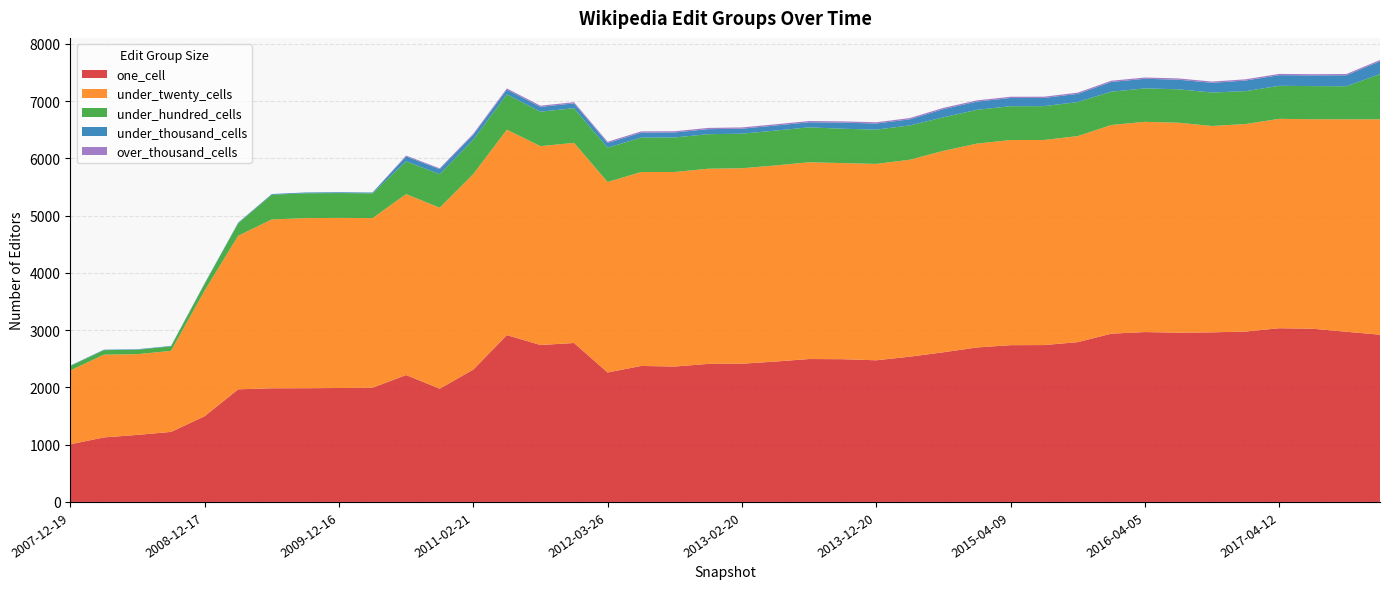

Reading right to left, extract all data points from this chart.

one_cell: 2921	2972	3025	3034	2976	2962	2956	2967	2939	2791	2740	2738	2698	2614	2537	2474	2493	2496	2452	2414	2411	2365	2375	2261	2776	2741	2914	2311	1978	2216	1995	1990	1986	1985	1967	1497	1223	1171	1127	1007
under_twenty_cells: 3762	3711	3659	3657	3625	3604	3667	3672	3645	3599	3582	3583	3561	3518	3440	3430	3425	3437	3425	3414	3409	3398	3387	3327	3496	3473	3587	3415	3161	3160	2962	2971	2971	2949	2682	2194	1416	1410	1445	1289
under_hundred_cells: 789	577	579	577	574	585	584	584	582	594	591	591	590	586	599	599	600	610	609	604	603	603	601	600	605	602	617	602	586	573	433	434	434	431	218	119	78	78	79	77
under_thousand_cells: 225	192	186	186	185	169	168	168	169	143	143	143	143	143	107	106	107	88	88	87	88	87	87	81	84	84	84	85	87	86	14	14	14	13	11	8	8	8	8	8
over_thousand_cells: 22	22	22	22	22	22	22	22	22	22	22	22	22	22	22	22	22	22	22	22	22	22	22	22	21	21	21	18	15	15	0	0	0	0	0	0	0	0	0	0